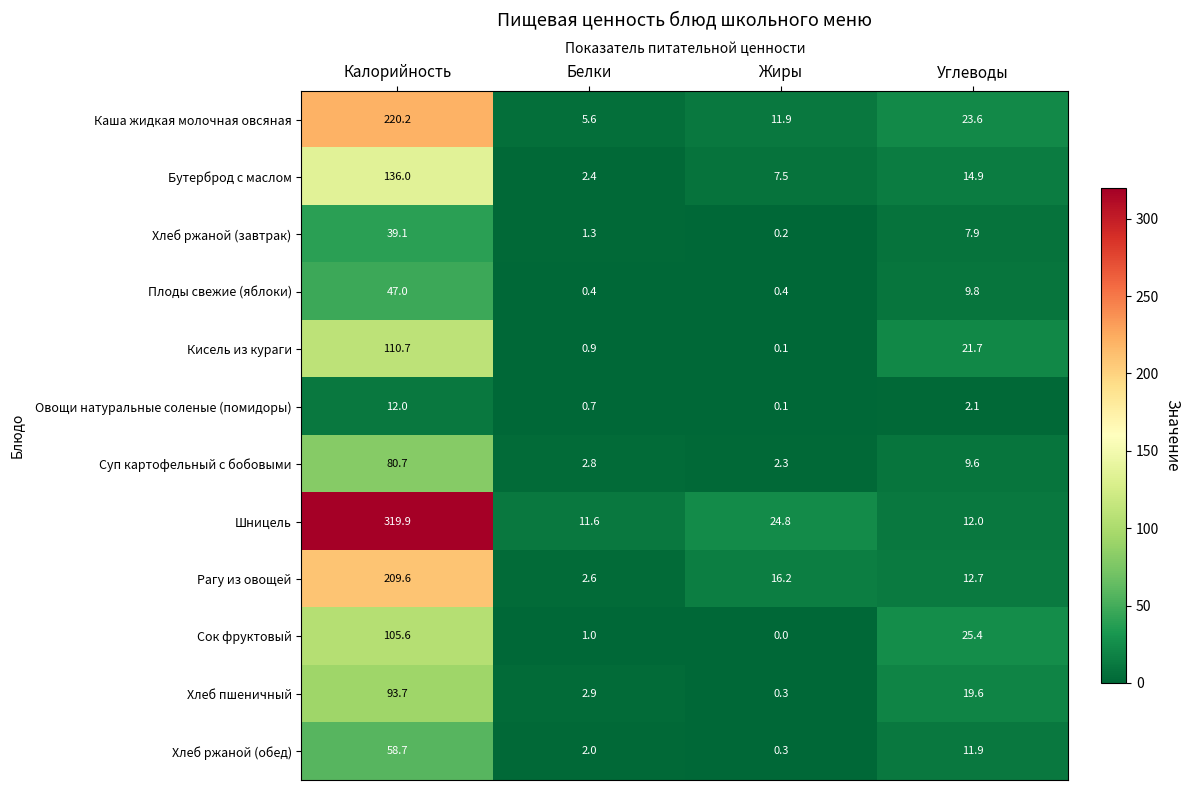

Between Калорийность and Белки, which series saw the biggest shift?

Шницель